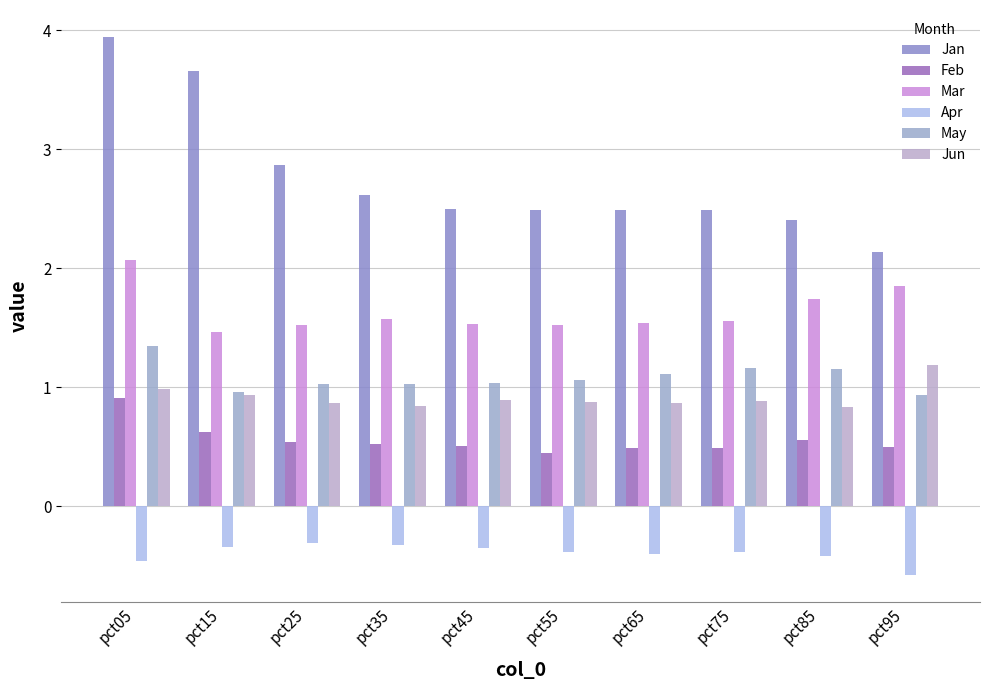

What is the lowest value of the Jun series?

0.8